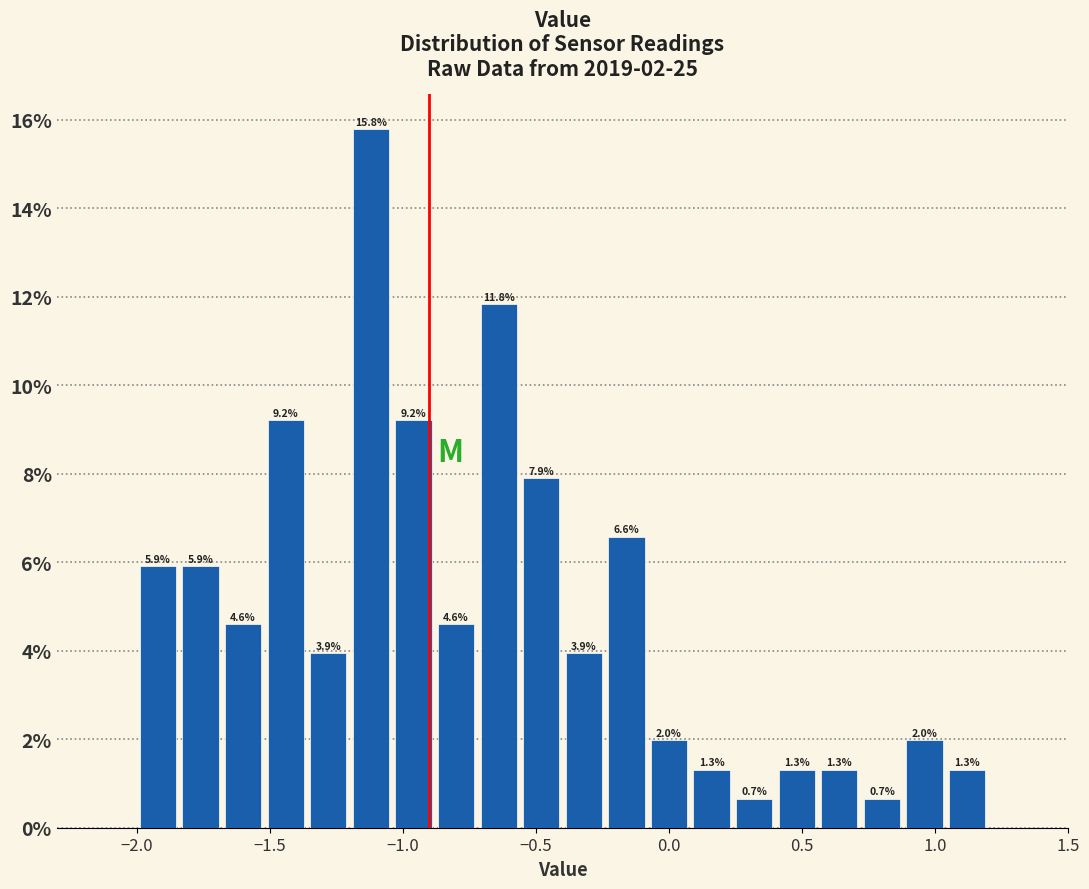

Read against the x-axis, roughly where is the centre of the tallest bar?

-1.10